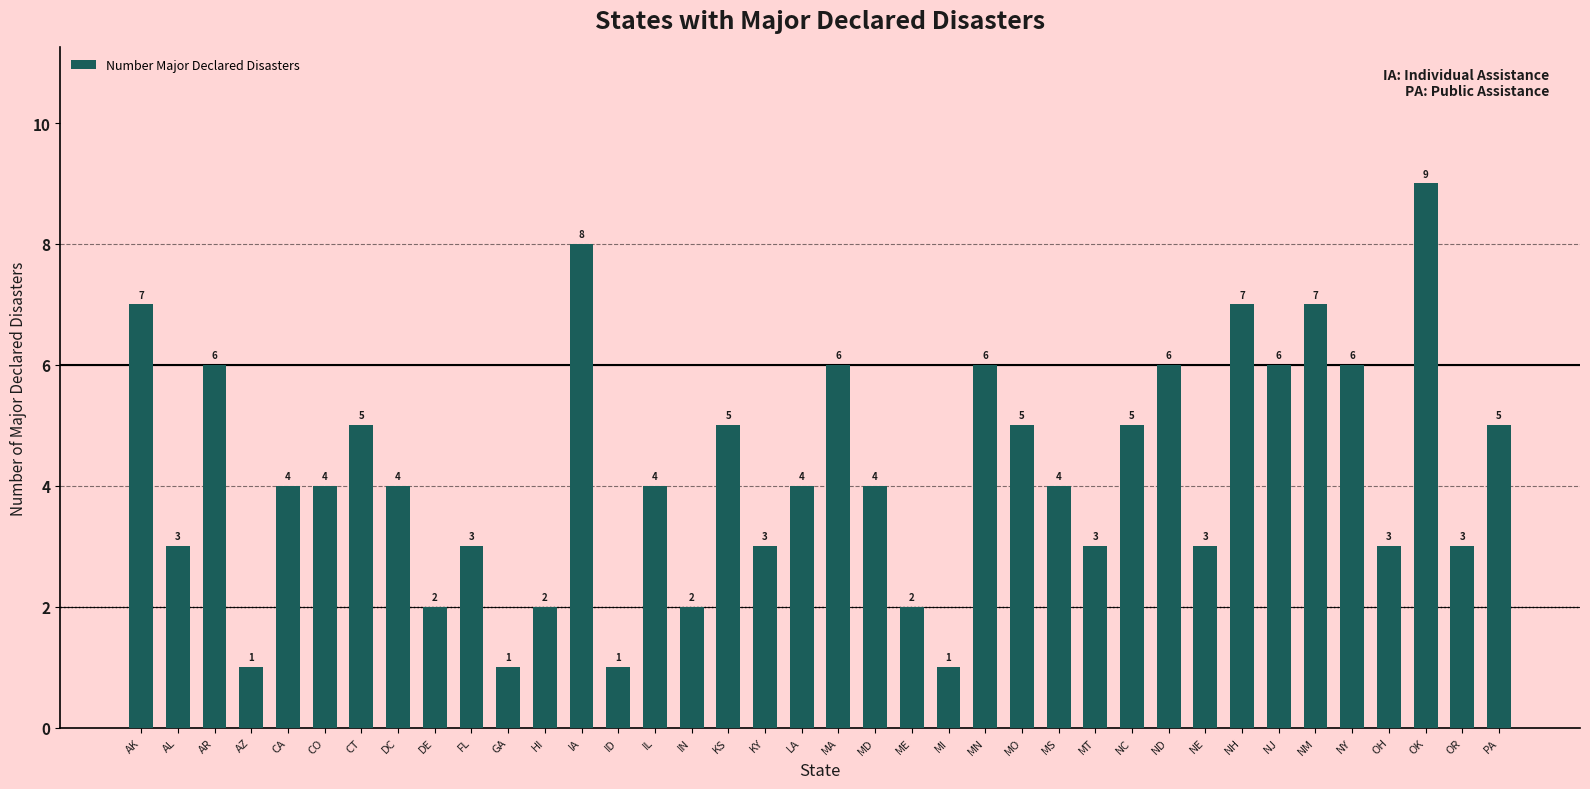

What is the sum of the values at FL and AK?

10